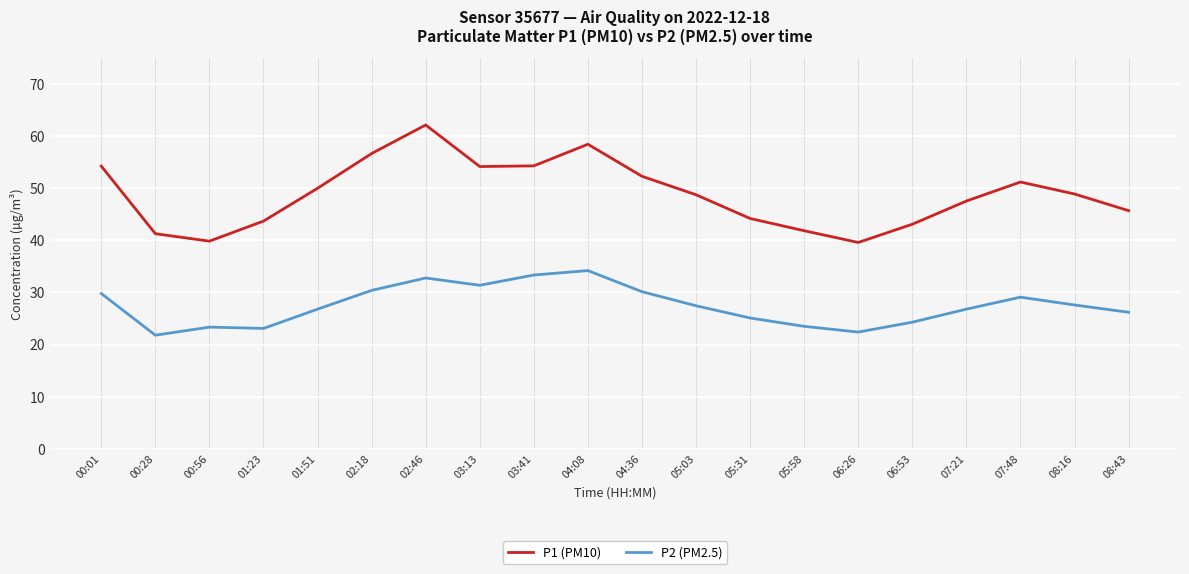

List the series in order of their peak value, highest first.

P1 (PM10), P2 (PM2.5)